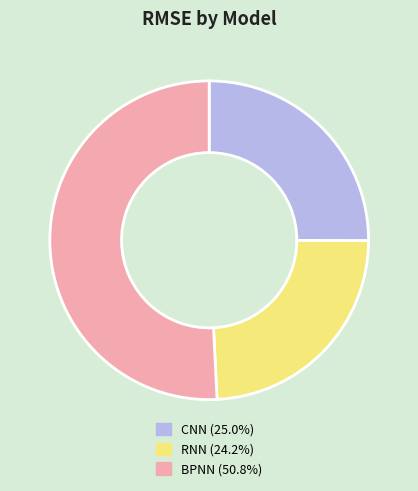

Combined, do CNN and BPNN account for over 50%?

Yes